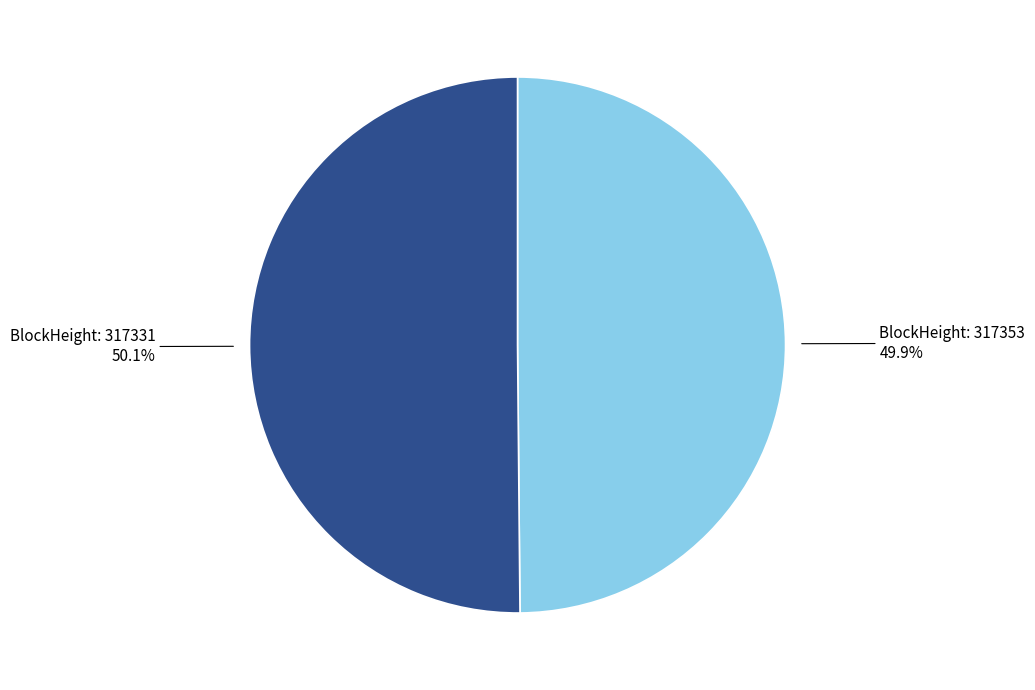

How many segments does this pie chart have?

2